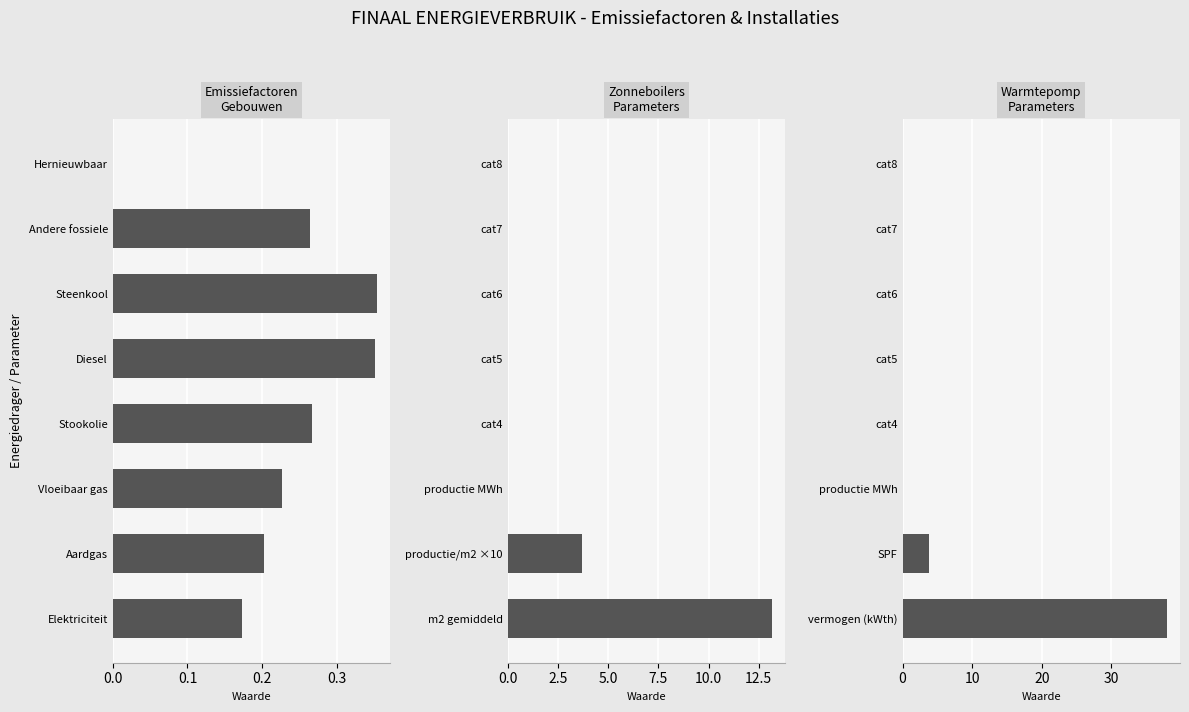

Read the Zonneboilers
Parameters value at productie/m2 ×10.

3.7